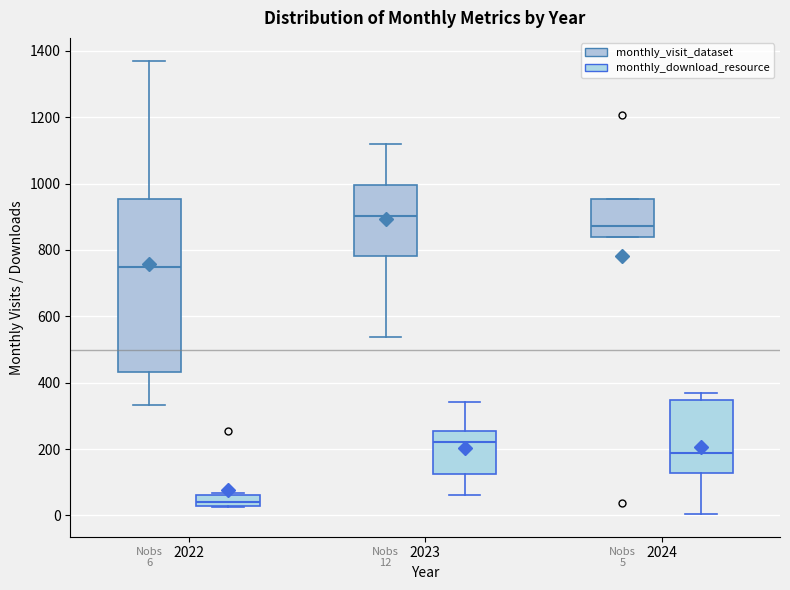

Which box has the highest median line?

2023 (monthly_visit_dataset)